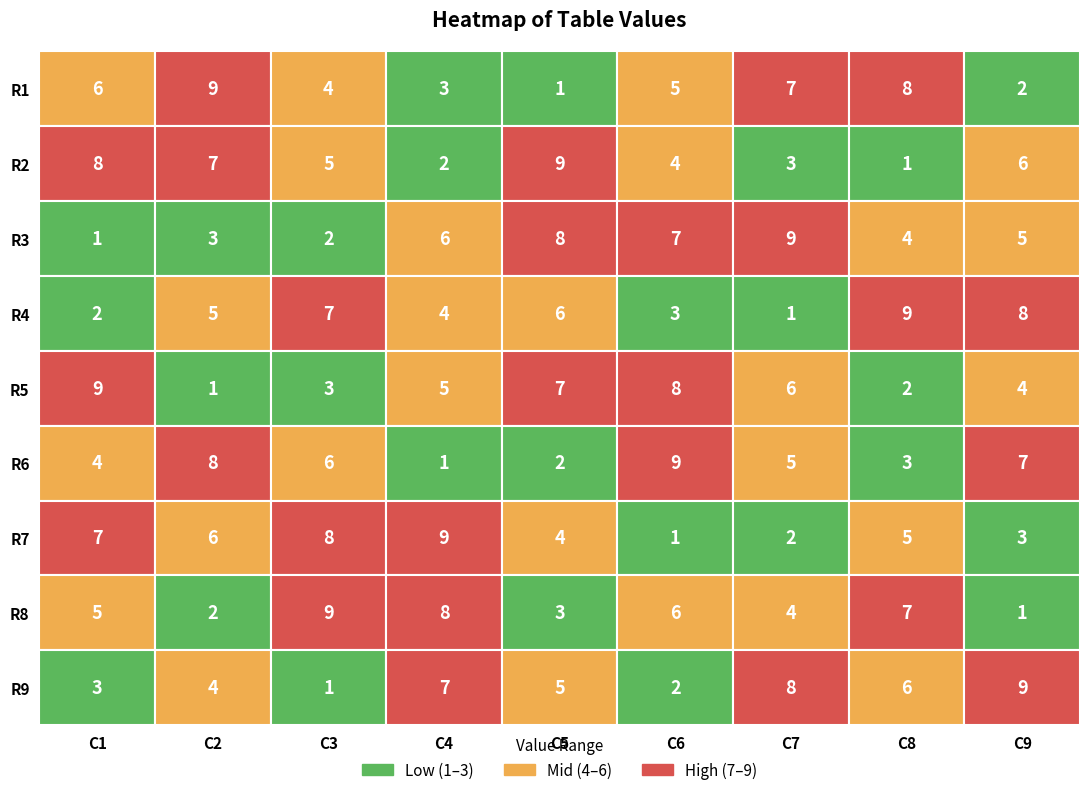

Read the R1 value at 0.

6